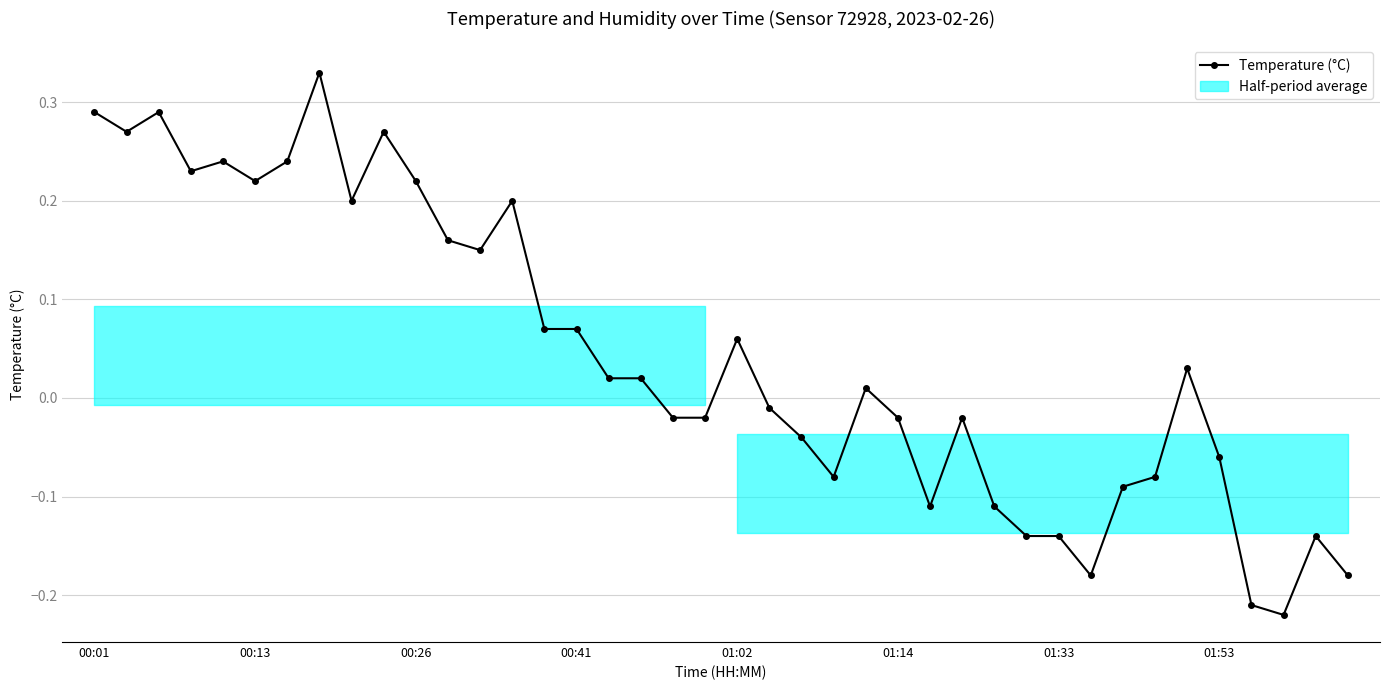

How many interior local peaks (higher than both neighbors) does the data have?

10